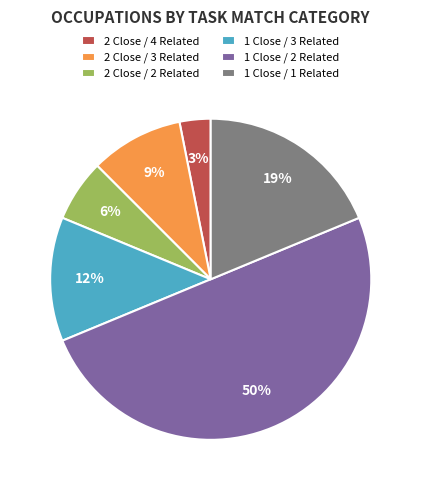

What percentage is the 2 Close / 4 Related slice, to the nearest percent?

3%